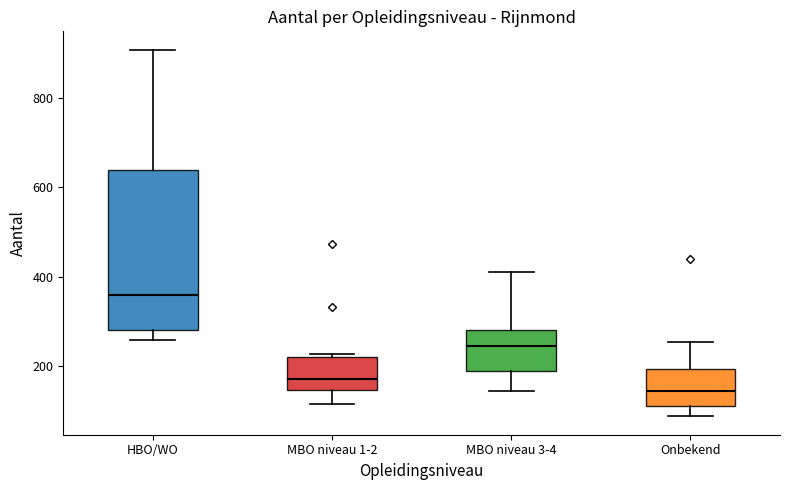

Reading left to right, transcribe this box plot: for each box, give where its median line is, the range the box spans, and where its two whiskers end, as read against the y-axis. The values are not printed on the chart, so give them approximately, as read against the axis.

HBO/WO: median 360, box 280 to 640, whiskers 260 to 900
MBO niveau 1-2: median 180, box 140 to 220, whiskers 120 to 220 (just above the box's upper edge)
MBO niveau 3-4: median 240, box 180 to 280, whiskers 140 to 420
Onbekend: median 140, box 120 to 200, whiskers 80 to 260